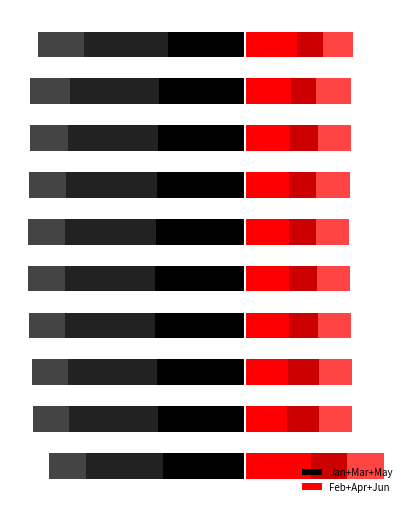

Read the Jan value at 6.

-1.4